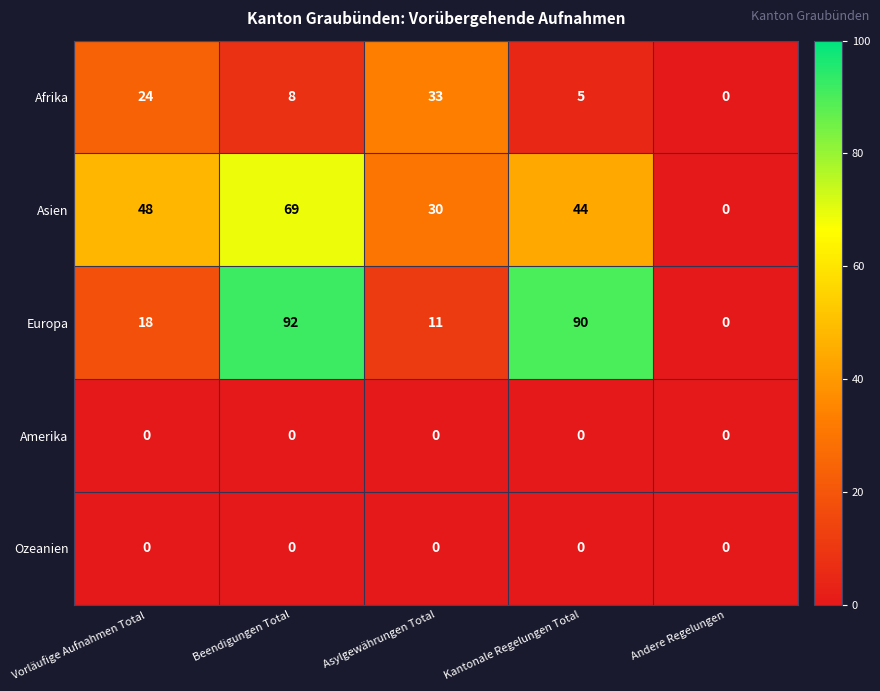

Reading left to right, extract all data points from this chart.

Afrika: Vorläufige Aufnahmen Total=24	Beendigungen Total=8	Asylgewährungen Total=33	Kantonale Regelungen Total=5	Andere Regelungen=0
Asien: Vorläufige Aufnahmen Total=48	Beendigungen Total=69	Asylgewährungen Total=30	Kantonale Regelungen Total=44	Andere Regelungen=0
Europa: Vorläufige Aufnahmen Total=18	Beendigungen Total=92	Asylgewährungen Total=11	Kantonale Regelungen Total=90	Andere Regelungen=0
Amerika: Vorläufige Aufnahmen Total=0	Beendigungen Total=0	Asylgewährungen Total=0	Kantonale Regelungen Total=0	Andere Regelungen=0
Ozeanien: Vorläufige Aufnahmen Total=0	Beendigungen Total=0	Asylgewährungen Total=0	Kantonale Regelungen Total=0	Andere Regelungen=0